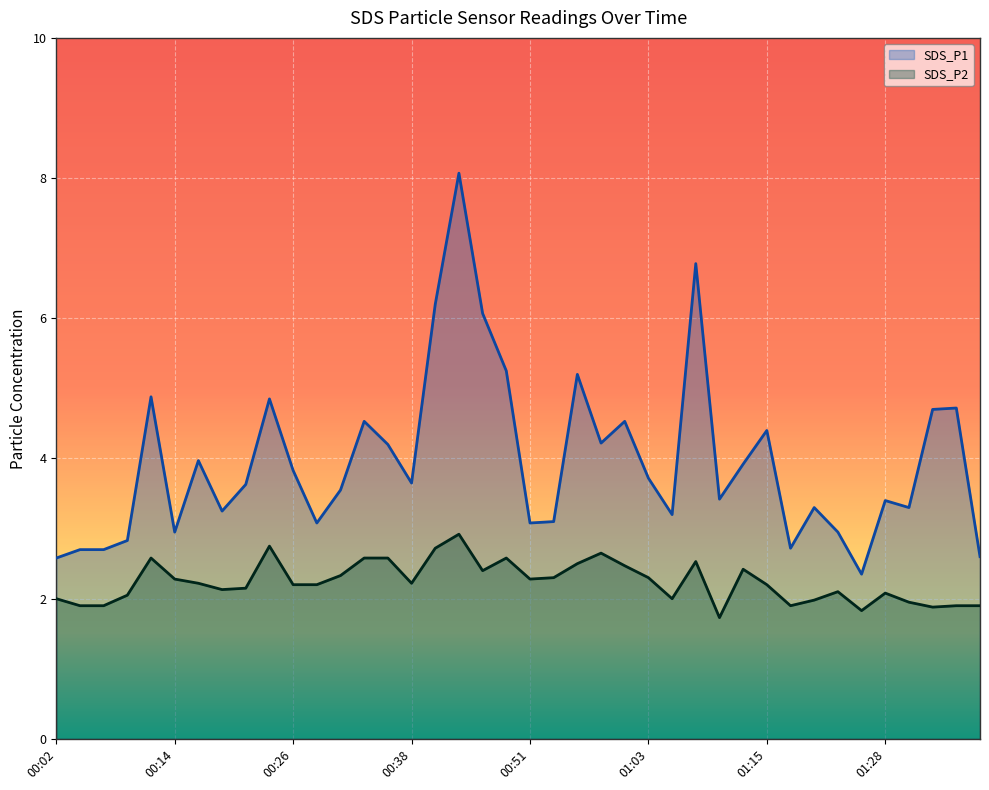

What is the difference between the maximum and minimum values in the SDS_P1 series?

5.7